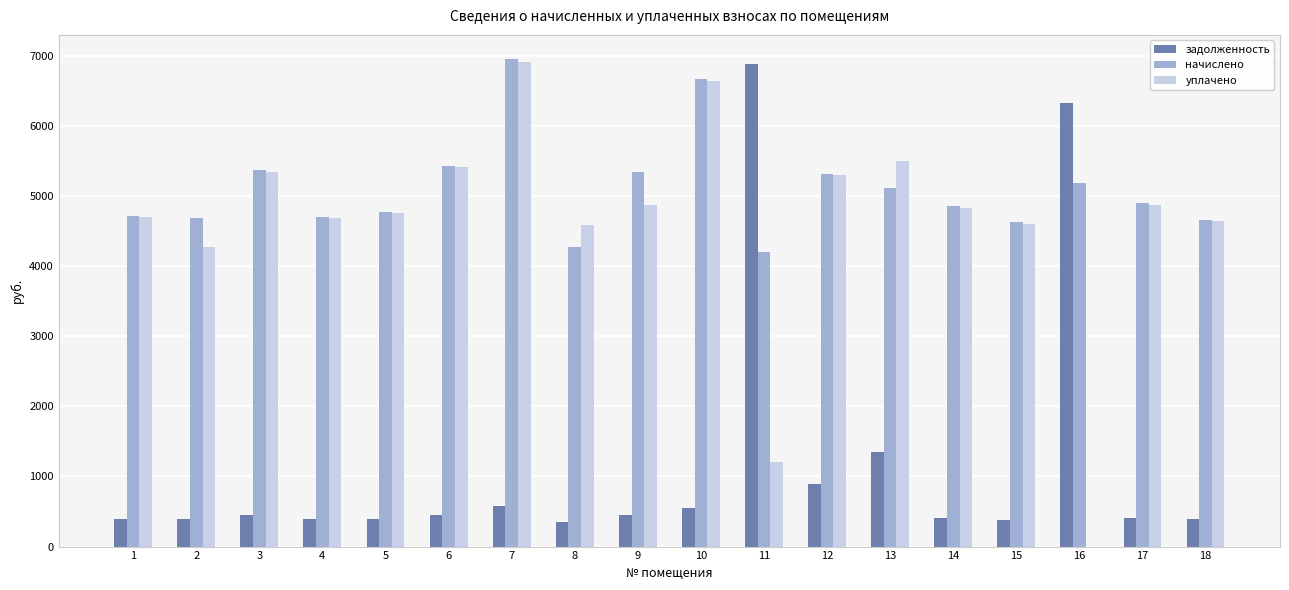

What is the sum of the задолженность values at 13 and 7?

1929.7